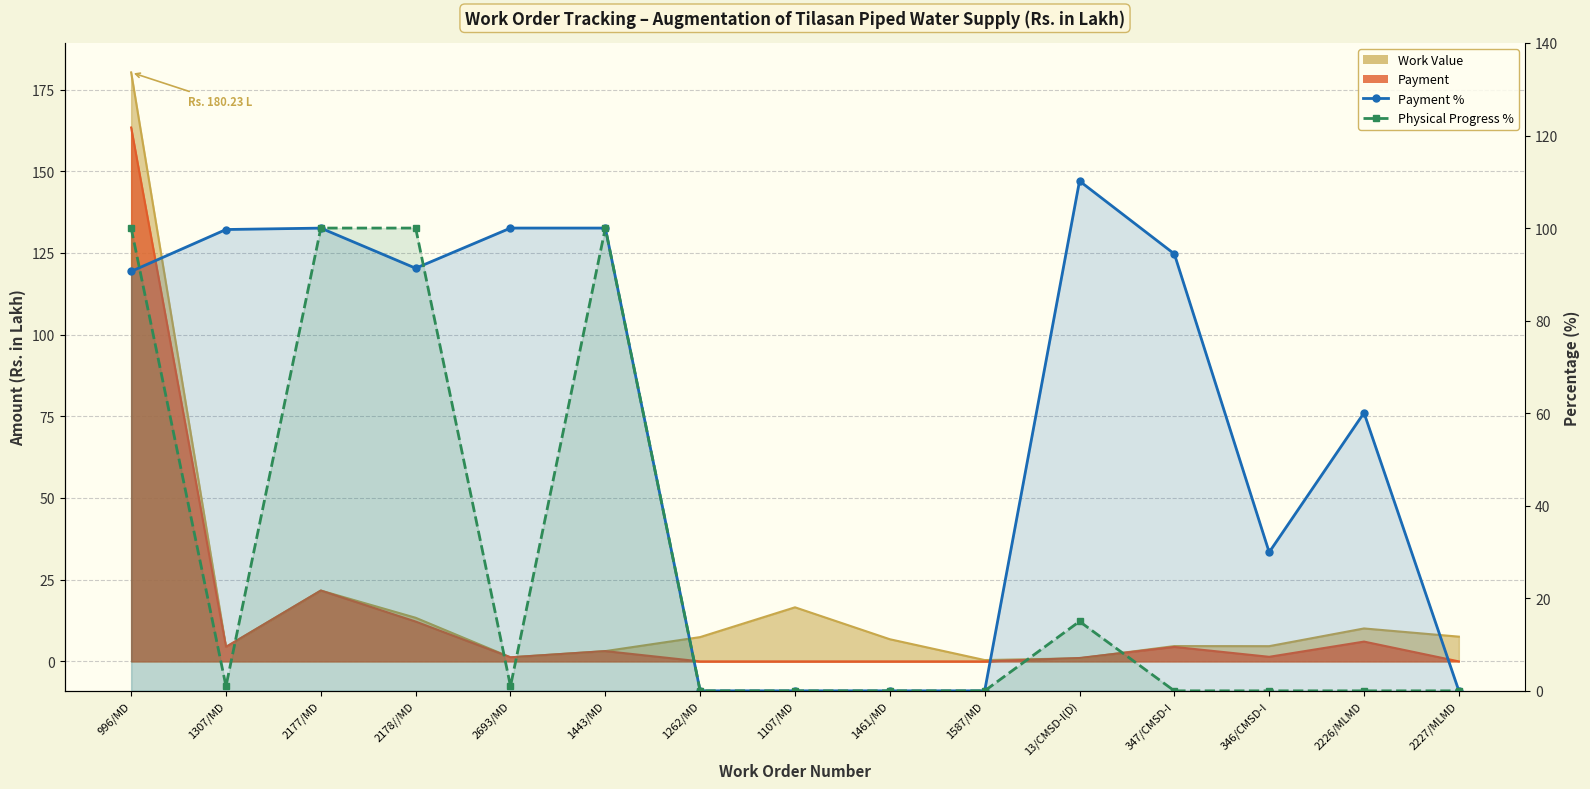

At which label is Physical Progress % closest to 50?

13/CMSD-I(D)